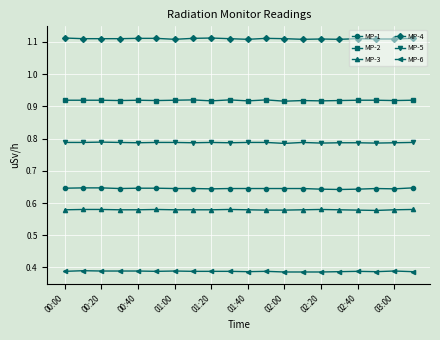

List the series in order of their peak value, lowest first.

MP-6, MP-3, MP-1, MP-5, MP-2, MP-4